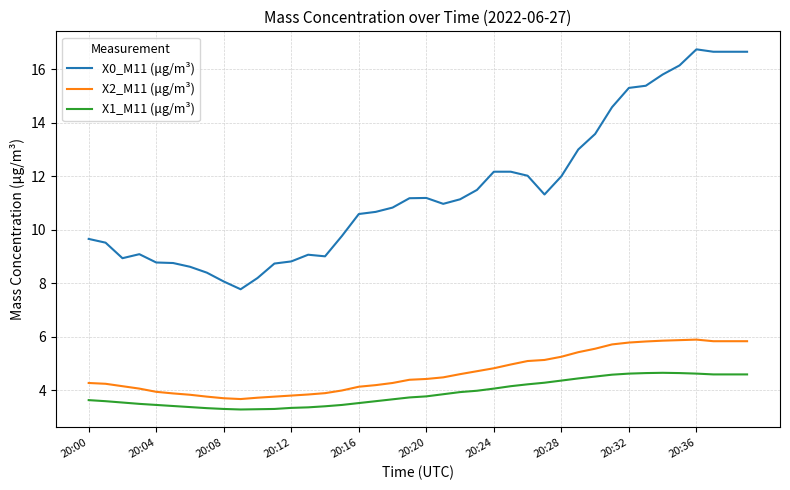

Rank the series by their maximum value, from highest to lowest.

X0_M11 (μg/m³), X2_M11 (μg/m³), X1_M11 (μg/m³)